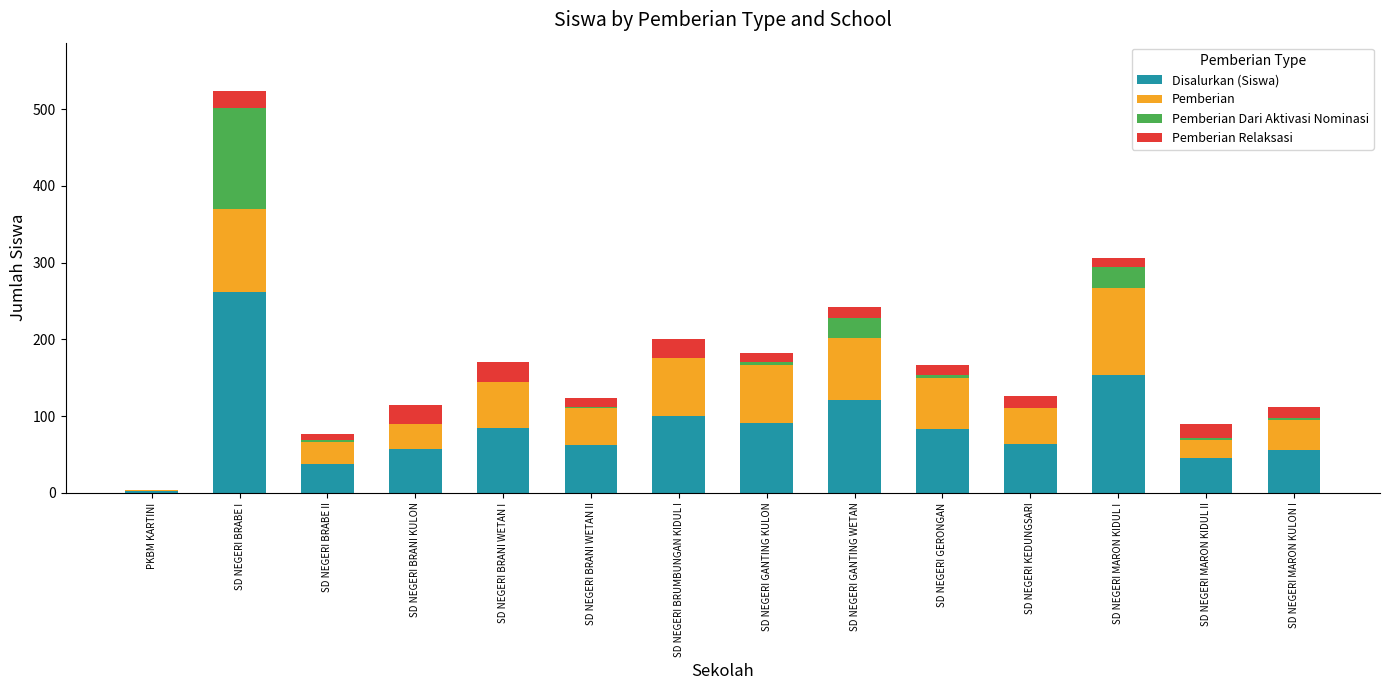

How many distinct data groups are displayed?

4